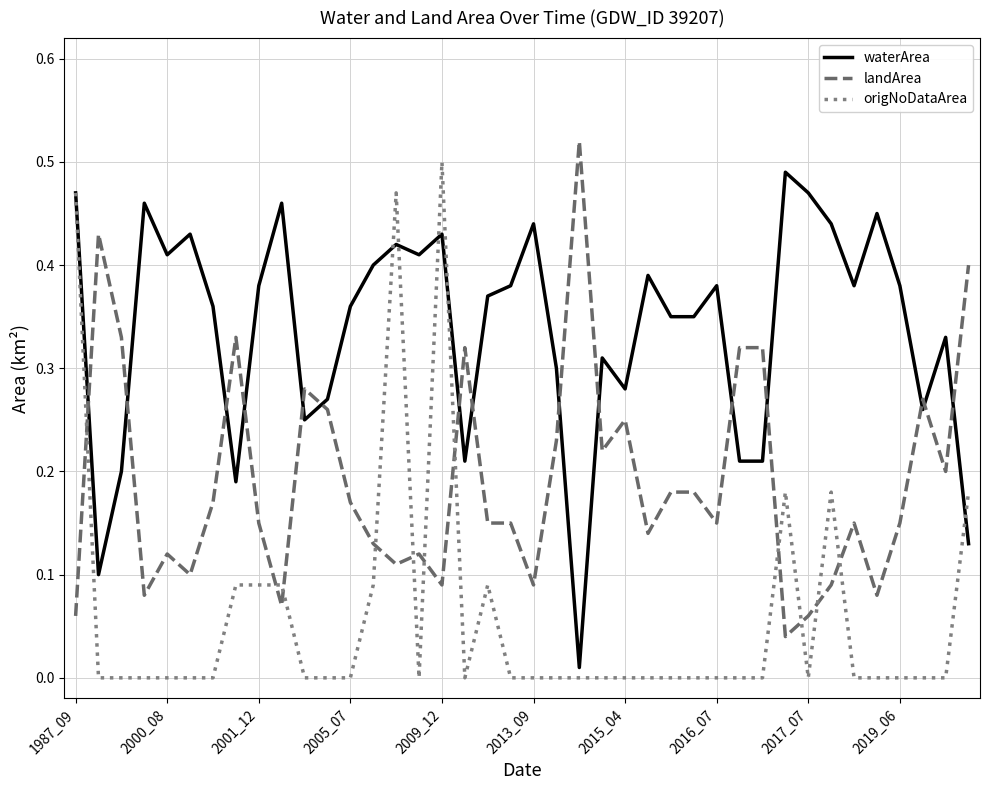

True or false: origNoDataArea and waterArea intersect in this chart.

True